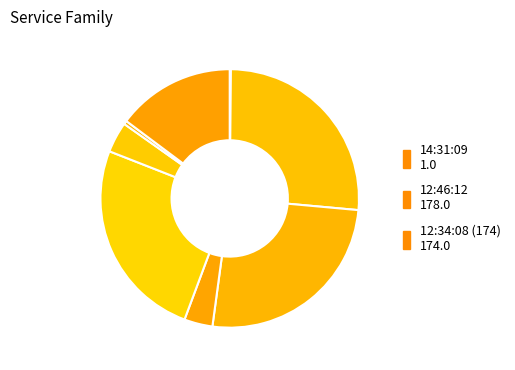

How many slices are in this pie chart?

8